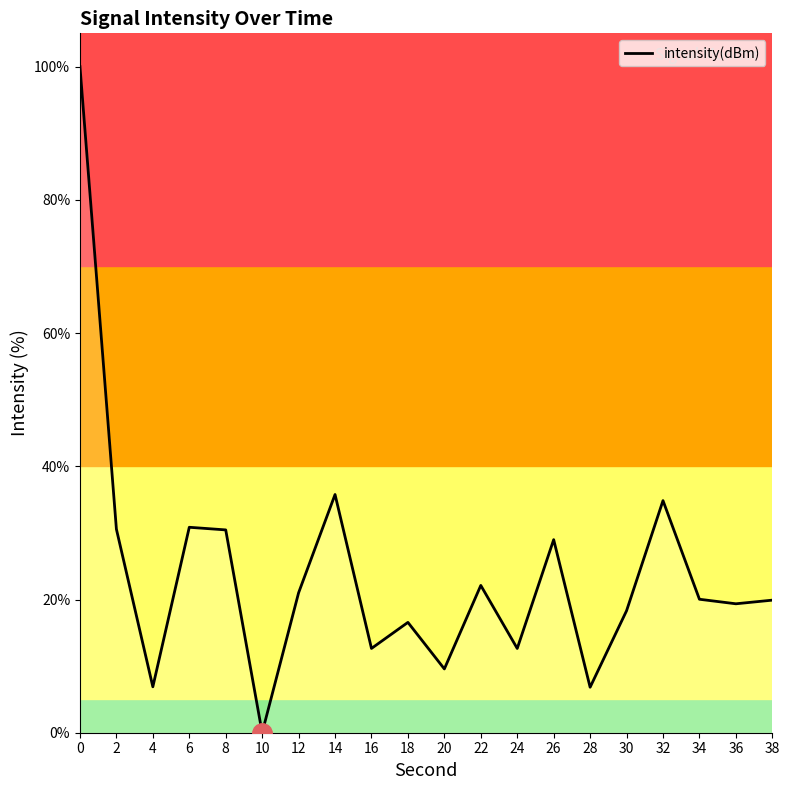

True or false: the data shows 6.8 at 28.

True